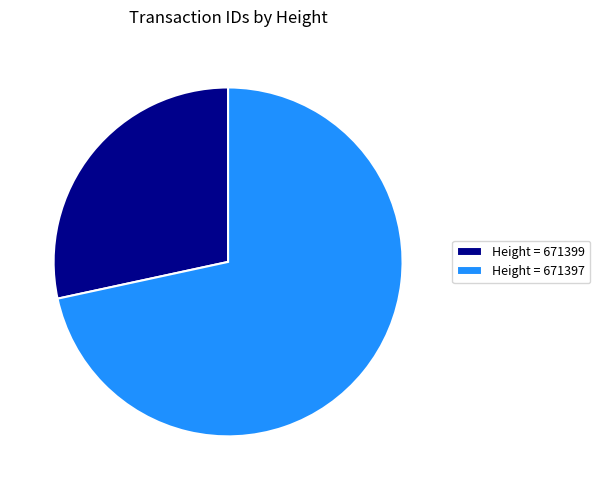

The Height = 671399 slice represents 28% of the pie. True or false?

True